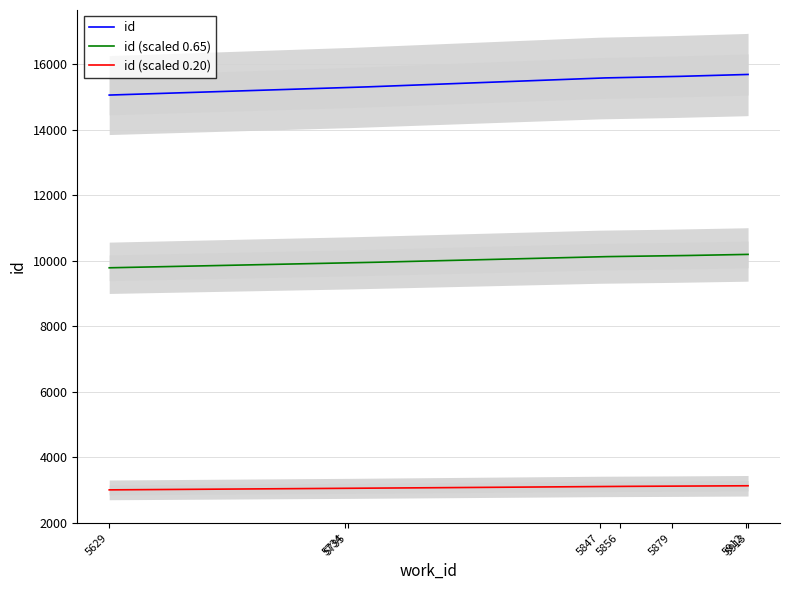

How many lines are shown in the chart?

2